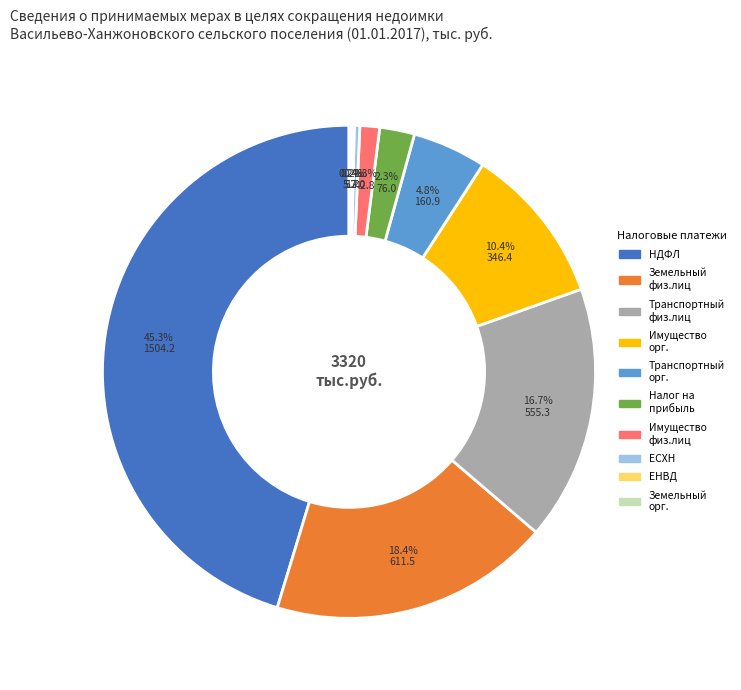

Is there a majority slice in this chart?

No